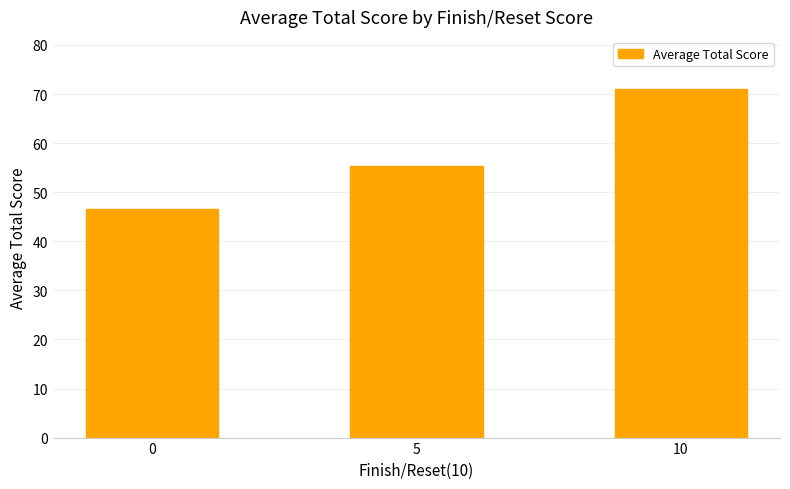

Which category has the highest value across all series?

10